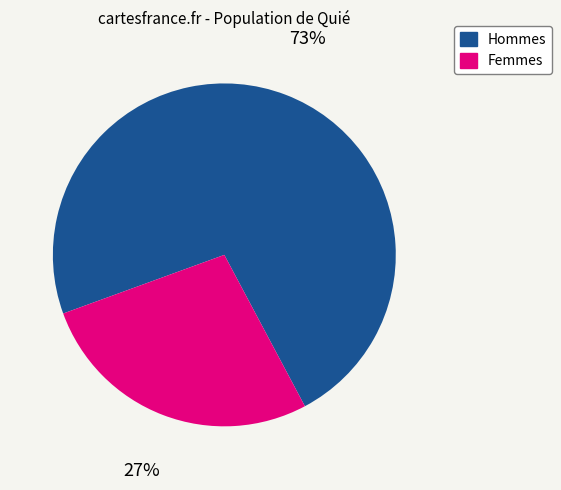

Is there any slice that represents more than half of the pie?

Yes